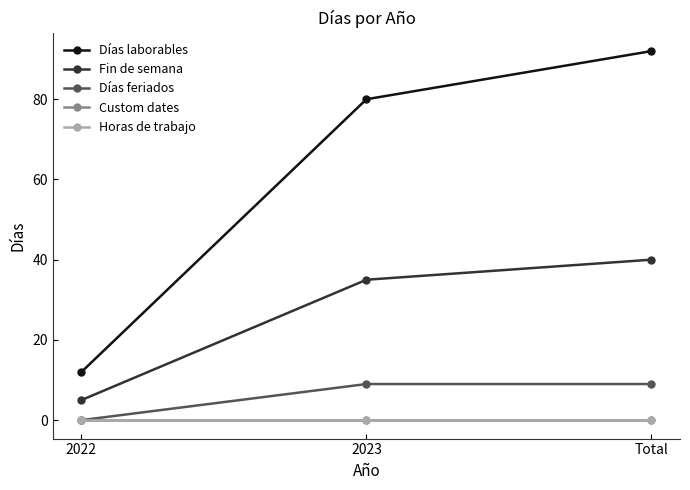

Which series has the widest spread of values?

Días laborables